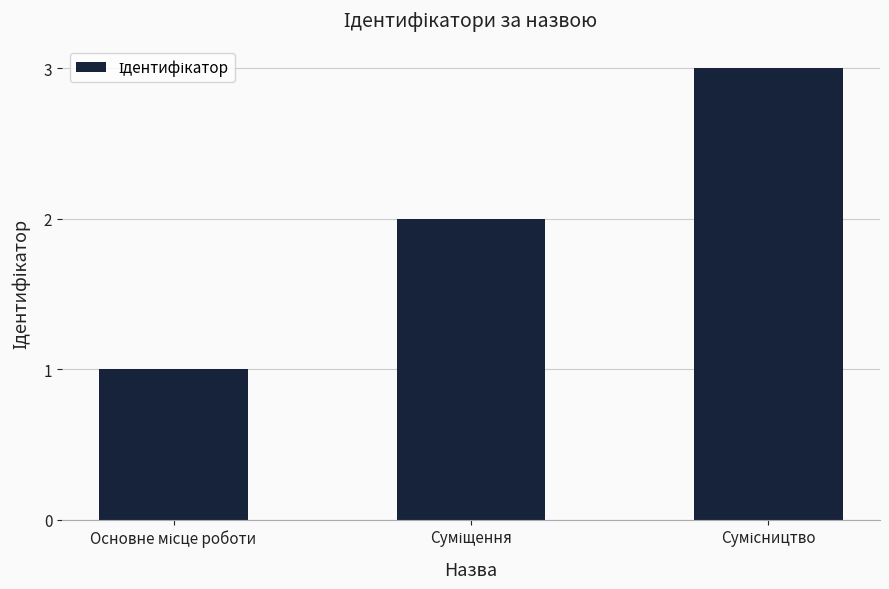

What is the difference between the maximum and second lowest values?

1